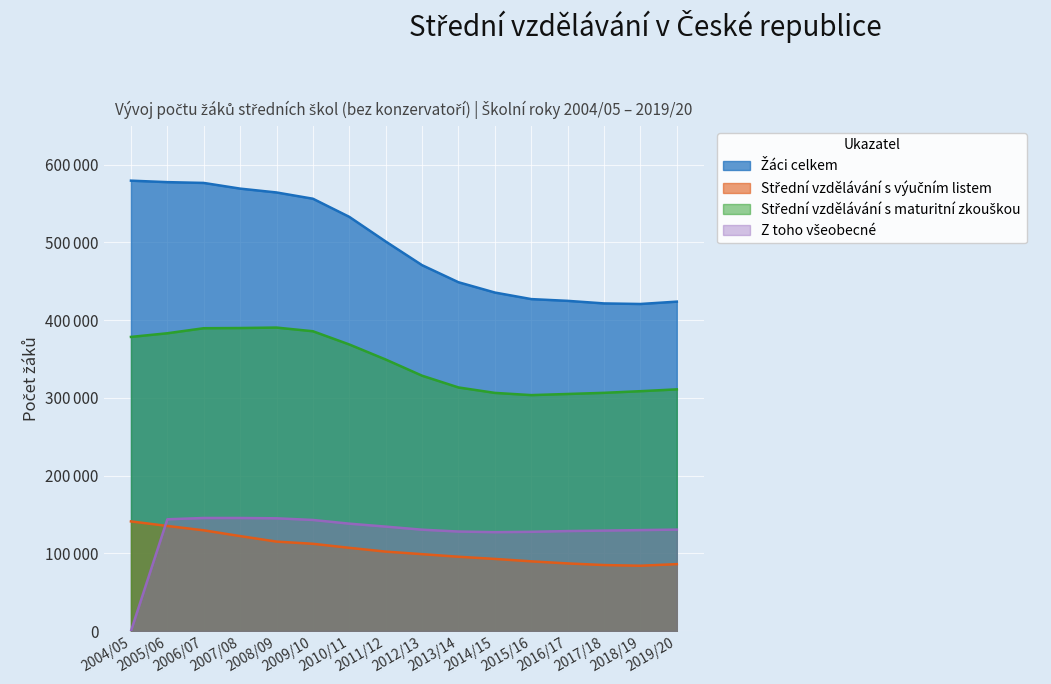

What is the difference between the maximum and minimum values in the Střední vzdělávání s výučním listem series?

57056